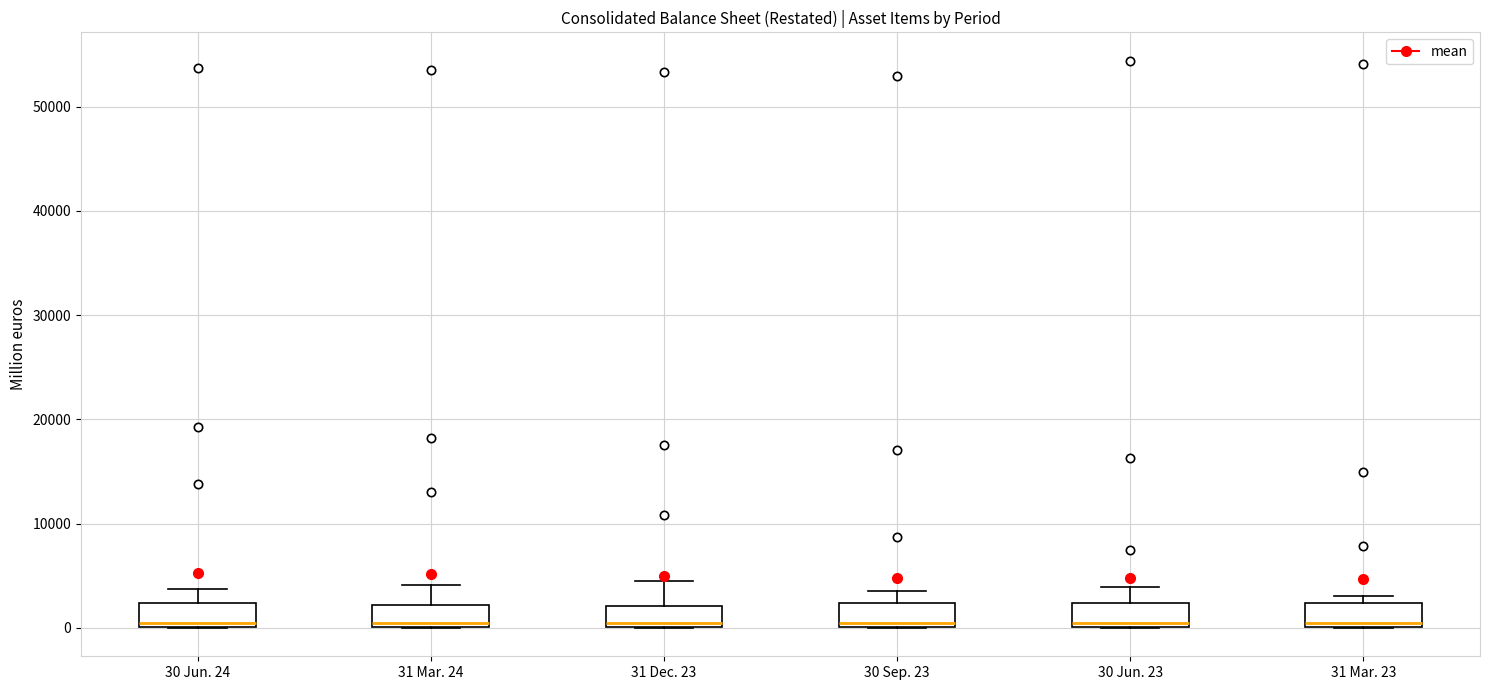

Reading left to right, read every box against the y-axis: the position of its median line, the range the box covers, and the ends of its whiskers. The values are not printed on the chart, so give them approximately, as read against the axis.

30 Jun. 24: median 0 (just above the box's lower edge), box 0 to 2000, whiskers 0 to 4000
31 Mar. 24: median 0 (just above the box's lower edge), box 0 to 2000, whiskers 0 to 4000
31 Dec. 23: median 0 (just above the box's lower edge), box 0 to 2000, whiskers 0 to 5000
30 Sep. 23: median 0 (just above the box's lower edge), box 0 to 2000, whiskers 0 to 4000
30 Jun. 23: median 0 (just above the box's lower edge), box 0 to 2000, whiskers 0 to 4000
31 Mar. 23: median 1000, box 0 to 2000, whiskers 0 to 3000